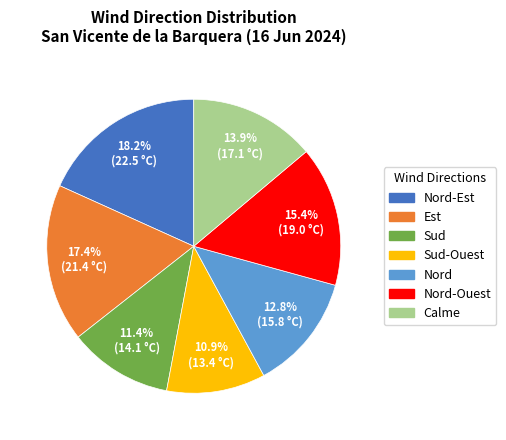

Is there a majority slice in this chart?

No